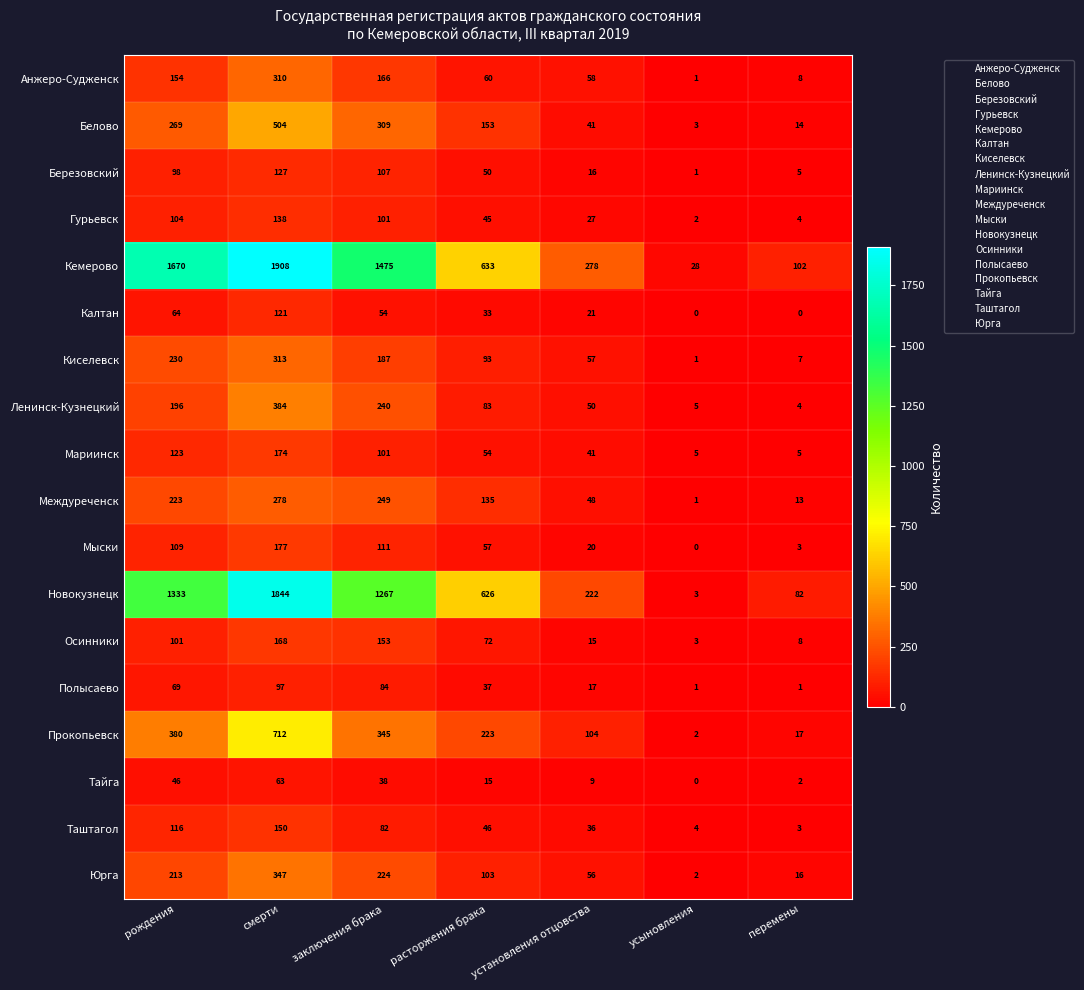

What is the maximum value shown in the chart?

1908